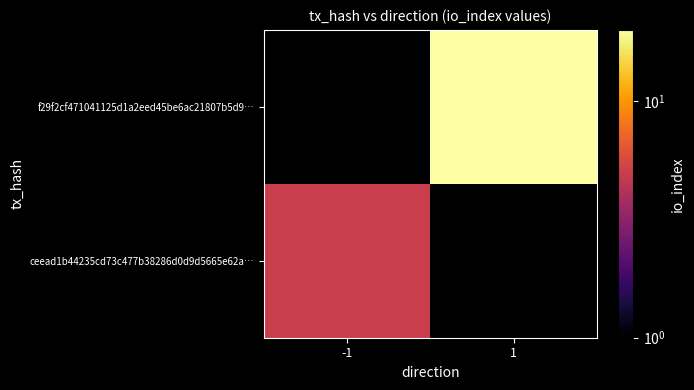

List the series in order of their overall mean, lowest first.

ceead1b44235cd73c477b38286d0d9d5665e62a…, f29f2cf471041125d1a2eed45be6ac21807b5d9…